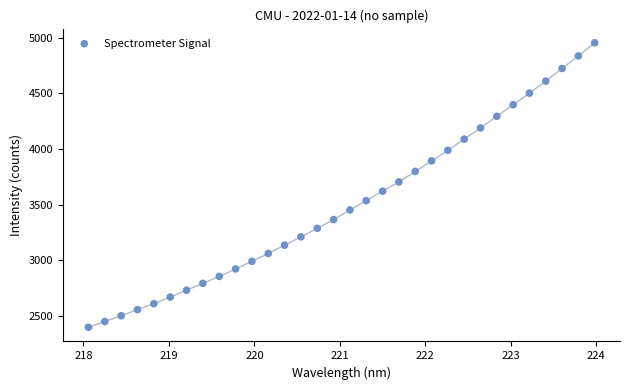

What is the range of X values (max minus min)?

5.9